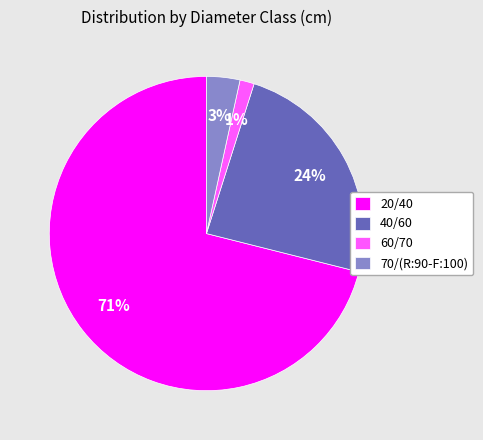

Which has a higher value, 20/40 or 40/60?

20/40